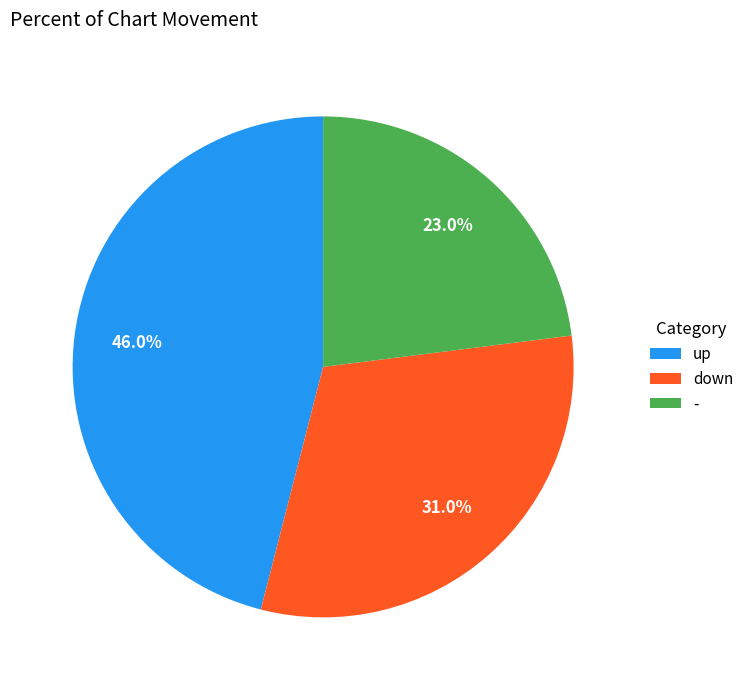

Count the number of slices in the pie.

3